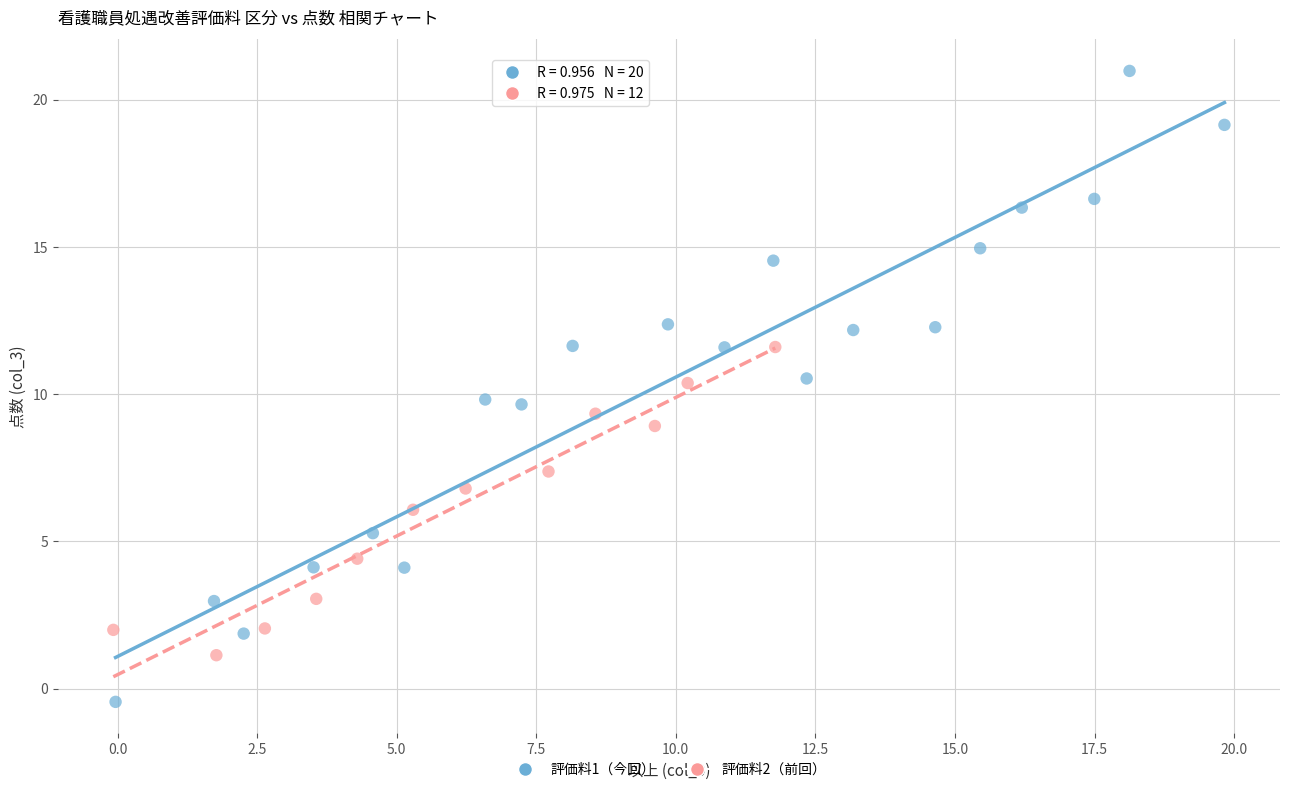

Which series has the largest Y range (max minus min)?

評価料1（今回）